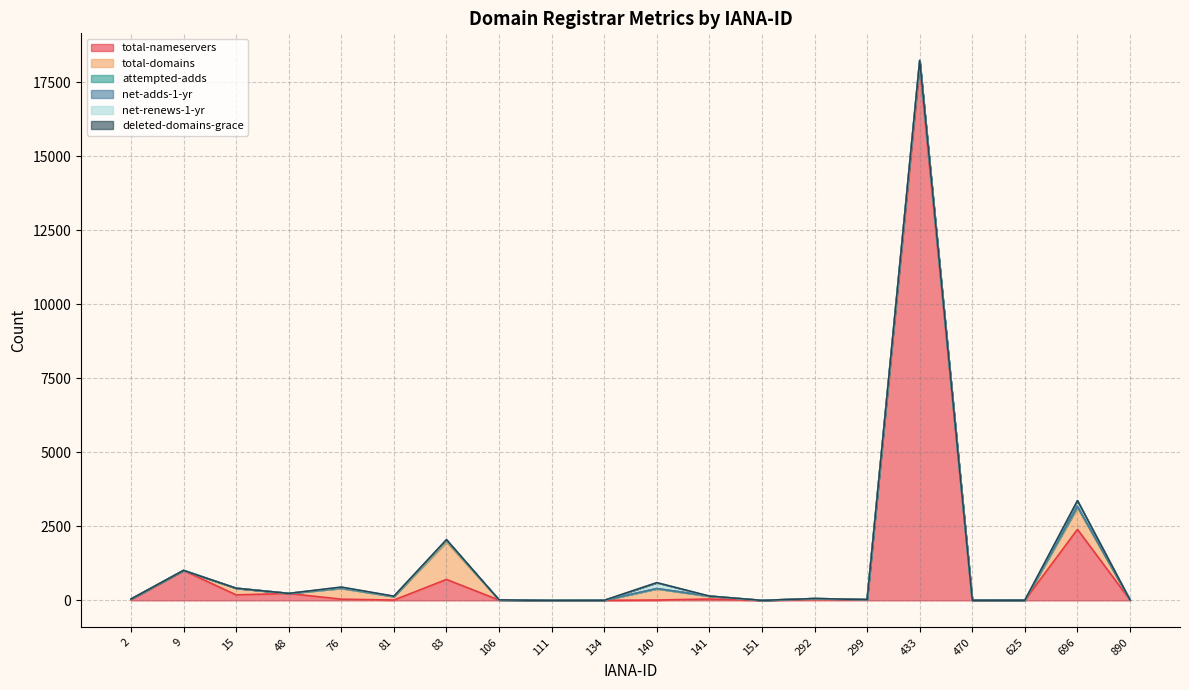

At which label does deleted-domains-grace reach its minimum?

2